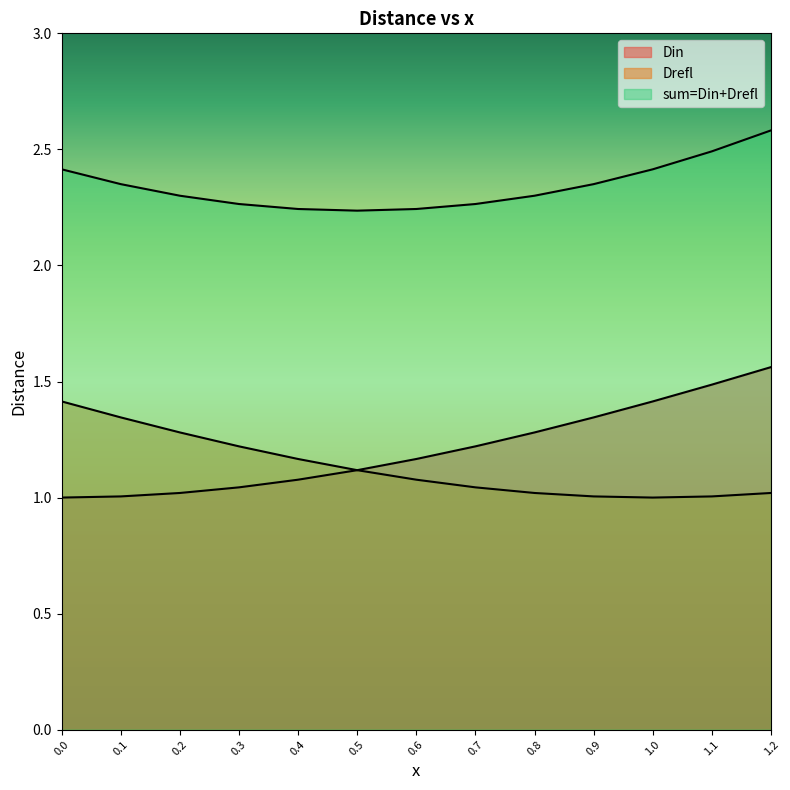

Is the value of sum=Din+Drefl at 0.0 greater than the value of Din at 0.2?

Yes